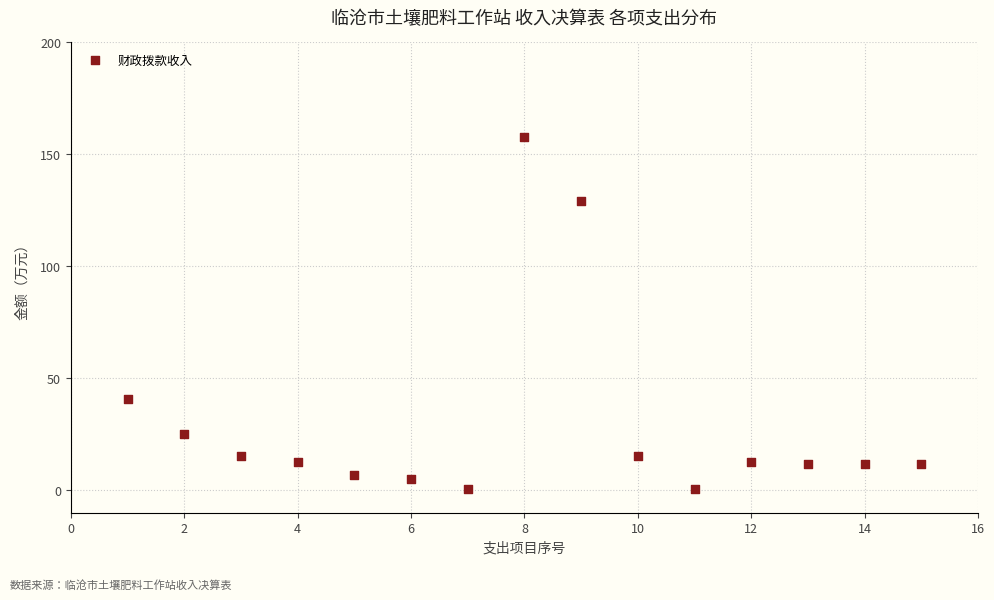

What is the range of Y values (max minus min)?

157.2